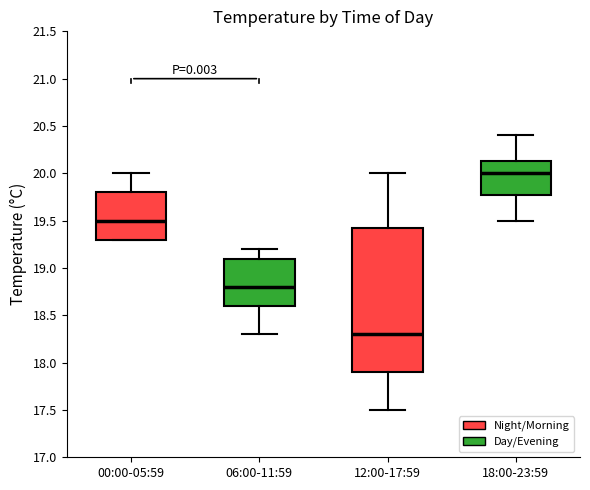

Reading left to right, read every box against the y-axis: the position of its median line, the range the box covers, and the ends of its whiskers. The values are not printed on the chart, so give them approximately, as read against the axis.

00:00-05:59: median 19.50, box 19.30 to 19.80, whiskers 19.30 to 20.00
06:00-11:59: median 18.80, box 18.60 to 19.10, whiskers 18.30 to 19.20
12:00-17:59: median 18.30, box 17.90 to 19.45, whiskers 17.50 to 20.00
18:00-23:59: median 20.00, box 19.80 to 20.15, whiskers 19.50 to 20.40